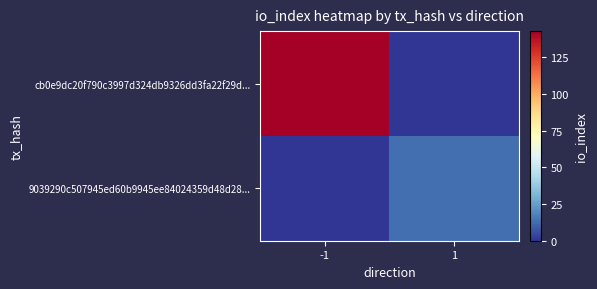

At how many categories does at least one series exceed 23?

1